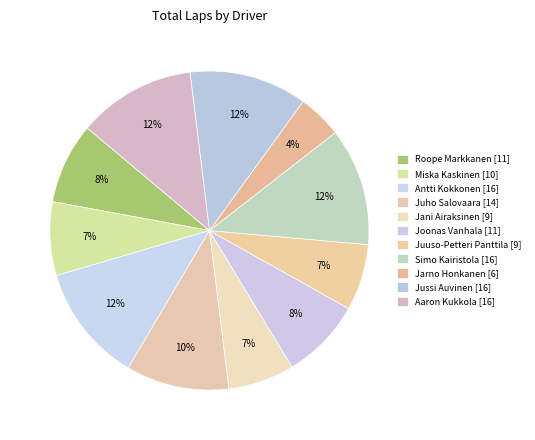

The Miska Kaskinen slice represents 14% of the pie. True or false?

False